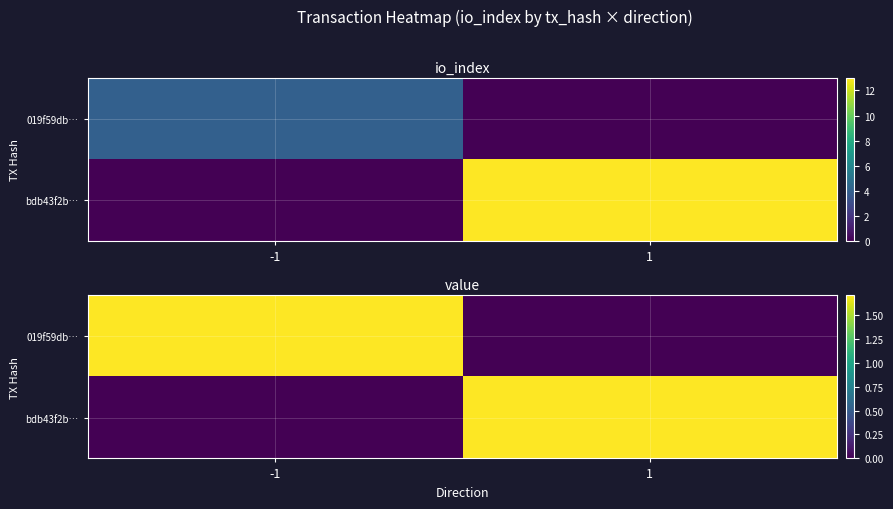

True or false: bdb43f2b… has a value of 1.7 at 1.

True